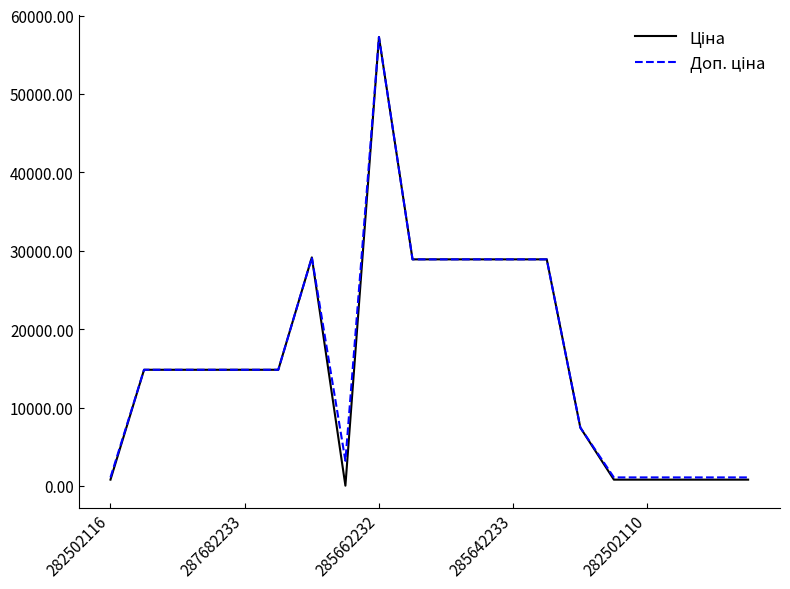

Does the chart display data point markers on the line(s)?

No